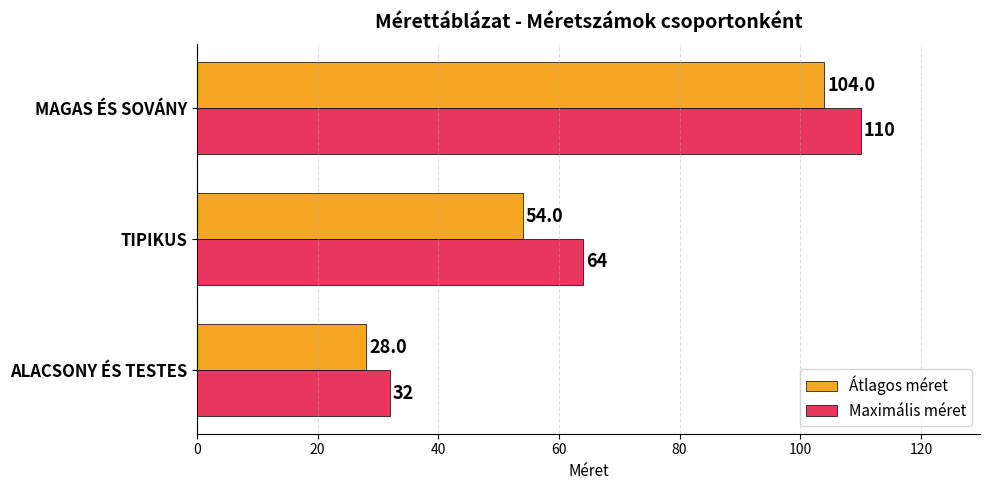

At how many categories does at least one series exceed 81?

1